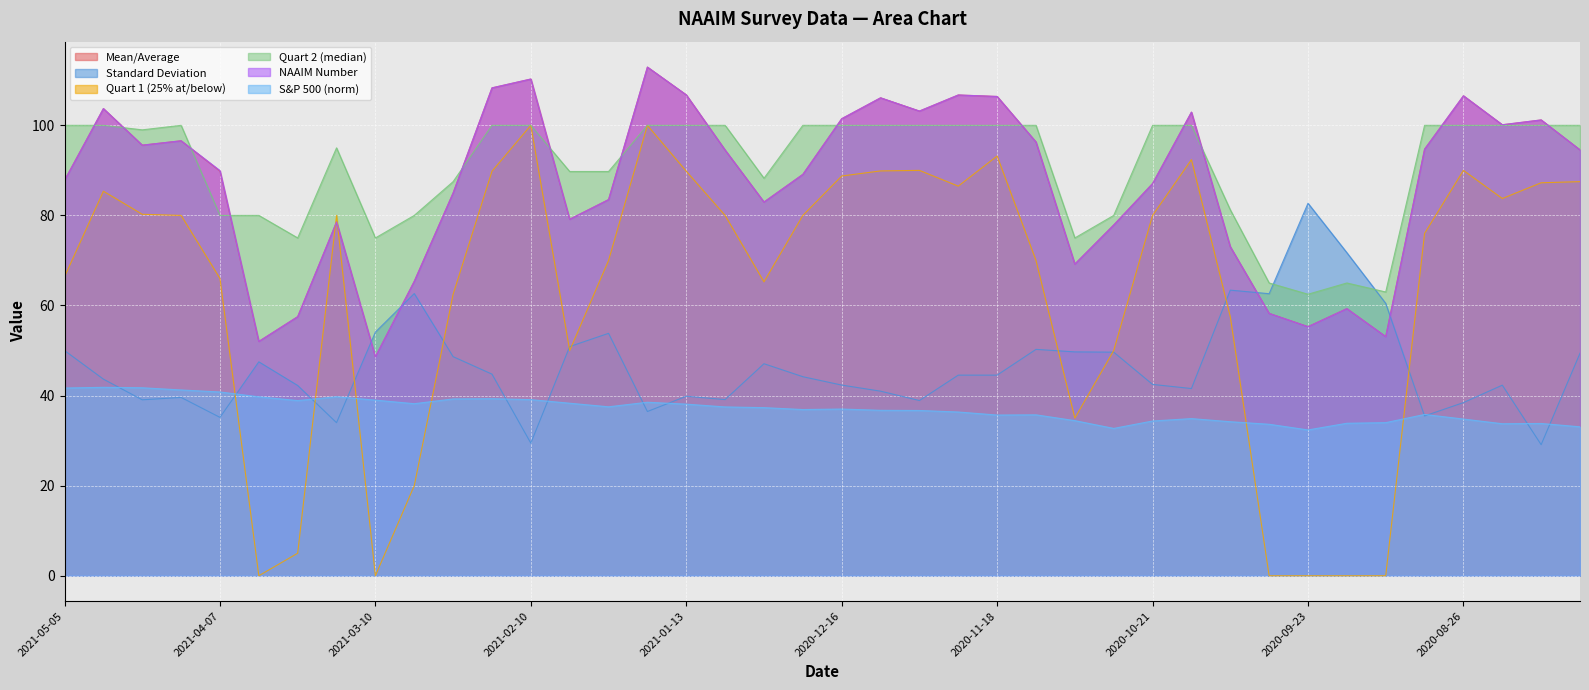

Between which two adjacent categories do Quart 1 (25% at/below) and NAAIM Number first intersect?

2021-03-24 and 2021-03-17